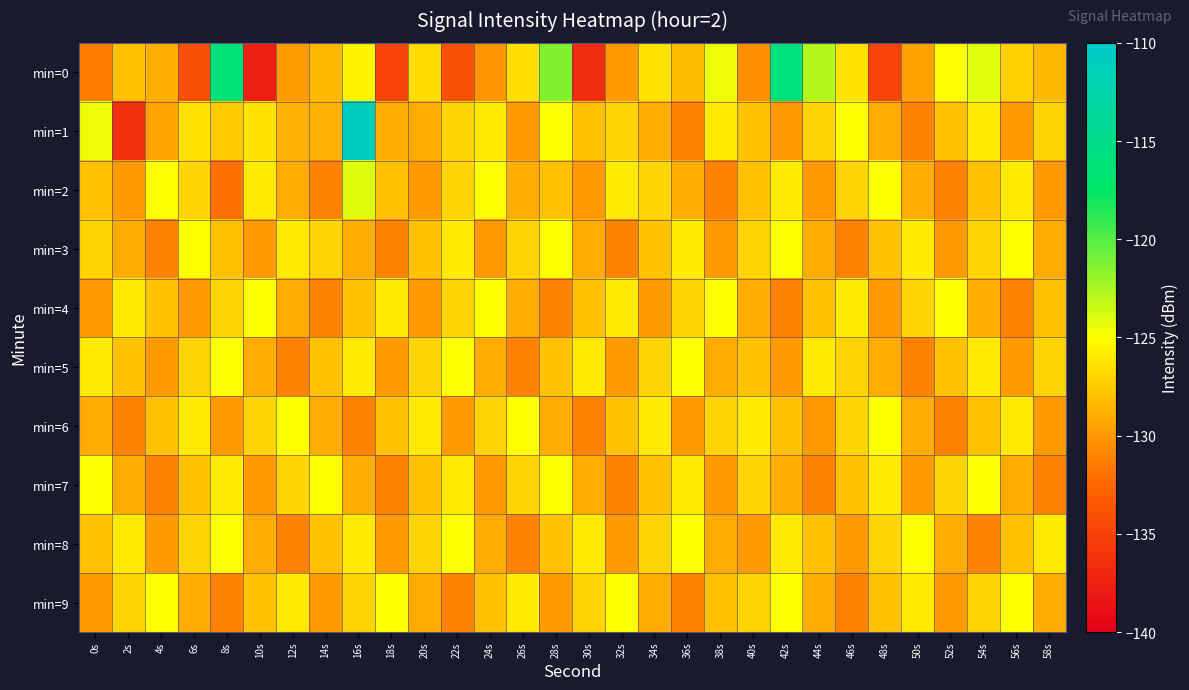

Reading left to right, extract all data points from this chart.

min=0: 0s=-131.3	2s=-128.0	4s=-128.9	6s=-134.2	8s=-116.1	10s=-137.5	12s=-129.7	14s=-128.3	16s=-125.5	18s=-134.9	20s=-126.7	22s=-134.0	24s=-130.1	26s=-126.6	28s=-121.3	30s=-136.8	32s=-129.9	34s=-126.5	36s=-128.3	38s=-124.5	40s=-130.4	42s=-115.9	44s=-122.9	46s=-126.5	48s=-135.0	50s=-129.5	52s=-125.2	54s=-124.1	56s=-127.3	58s=-128.4
min=1: 0s=-124.5	2s=-136.5	4s=-129.4	6s=-126.4	8s=-127.5	10s=-126.4	12s=-128.8	14s=-128.8	16s=-111.0	18s=-129.0	20s=-129.0	22s=-127.0	24s=-126.0	26s=-130.0	28s=-125.0	30s=-128.0	32s=-127.0	34s=-129.0	36s=-131.0	38s=-126.0	40s=-128.0	42s=-130.0	44s=-127.0	46s=-125.0	48s=-129.0	50s=-131.0	52s=-128.0	54s=-126.0	56s=-130.0	58s=-127.0
min=2: 0s=-128.0	2s=-130.0	4s=-125.0	6s=-127.0	8s=-132.0	10s=-126.0	12s=-129.0	14s=-131.0	16s=-124.0	18s=-128.0	20s=-130.0	22s=-127.0	24s=-125.0	26s=-129.0	28s=-128.0	30s=-130.0	32s=-126.0	34s=-127.0	36s=-129.0	38s=-131.0	40s=-128.0	42s=-126.0	44s=-130.0	46s=-127.0	48s=-125.0	50s=-129.0	52s=-131.0	54s=-128.0	56s=-126.0	58s=-130.0
min=3: 0s=-127.0	2s=-129.0	4s=-131.0	6s=-125.0	8s=-128.0	10s=-130.0	12s=-126.0	14s=-127.0	16s=-129.0	18s=-131.0	20s=-128.0	22s=-126.0	24s=-130.0	26s=-127.0	28s=-125.0	30s=-129.0	32s=-131.0	34s=-128.0	36s=-126.0	38s=-130.0	40s=-127.0	42s=-125.0	44s=-129.0	46s=-131.0	48s=-128.0	50s=-126.0	52s=-130.0	54s=-127.0	56s=-125.0	58s=-129.0
min=4: 0s=-130.0	2s=-126.0	4s=-128.0	6s=-130.0	8s=-127.0	10s=-125.0	12s=-129.0	14s=-131.0	16s=-128.0	18s=-126.0	20s=-130.0	22s=-127.0	24s=-125.0	26s=-129.0	28s=-131.0	30s=-128.0	32s=-126.0	34s=-130.0	36s=-127.0	38s=-125.0	40s=-129.0	42s=-131.0	44s=-128.0	46s=-126.0	48s=-130.0	50s=-127.0	52s=-125.0	54s=-129.0	56s=-131.0	58s=-128.0
min=5: 0s=-126.0	2s=-128.0	4s=-130.0	6s=-127.0	8s=-125.0	10s=-129.0	12s=-131.0	14s=-128.0	16s=-126.0	18s=-130.0	20s=-127.0	22s=-125.0	24s=-129.0	26s=-131.0	28s=-128.0	30s=-126.0	32s=-130.0	34s=-127.0	36s=-125.0	38s=-129.0	40s=-128.0	42s=-130.0	44s=-126.0	46s=-127.0	48s=-129.0	50s=-131.0	52s=-128.0	54s=-126.0	56s=-130.0	58s=-127.0
min=6: 0s=-129.0	2s=-131.0	4s=-128.0	6s=-126.0	8s=-130.0	10s=-127.0	12s=-125.0	14s=-129.0	16s=-131.0	18s=-128.0	20s=-126.0	22s=-130.0	24s=-127.0	26s=-125.0	28s=-129.0	30s=-131.0	32s=-128.0	34s=-126.0	36s=-130.0	38s=-127.0	40s=-126.0	42s=-128.0	44s=-130.0	46s=-127.0	48s=-125.0	50s=-129.0	52s=-131.0	54s=-128.0	56s=-126.0	58s=-130.0
min=7: 0s=-125.0	2s=-129.0	4s=-131.0	6s=-128.0	8s=-126.0	10s=-130.0	12s=-127.0	14s=-125.0	16s=-129.0	18s=-131.0	20s=-128.0	22s=-126.0	24s=-130.0	26s=-127.0	28s=-125.0	30s=-129.0	32s=-131.0	34s=-128.0	36s=-126.0	38s=-130.0	40s=-127.0	42s=-129.0	44s=-131.0	46s=-128.0	48s=-126.0	50s=-130.0	52s=-127.0	54s=-125.0	56s=-129.0	58s=-131.0
min=8: 0s=-128.0	2s=-126.0	4s=-130.0	6s=-127.0	8s=-125.0	10s=-129.0	12s=-131.0	14s=-128.0	16s=-126.0	18s=-130.0	20s=-127.0	22s=-125.0	24s=-129.0	26s=-131.0	28s=-128.0	30s=-126.0	32s=-130.0	34s=-127.0	36s=-125.0	38s=-129.0	40s=-130.0	42s=-126.0	44s=-128.0	46s=-130.0	48s=-127.0	50s=-125.0	52s=-129.0	54s=-131.0	56s=-128.0	58s=-126.0
min=9: 0s=-130.0	2s=-127.0	4s=-125.0	6s=-129.0	8s=-131.0	10s=-128.0	12s=-126.0	14s=-130.0	16s=-127.0	18s=-125.0	20s=-129.0	22s=-131.0	24s=-128.0	26s=-126.0	28s=-130.0	30s=-127.0	32s=-125.0	34s=-129.0	36s=-131.0	38s=-128.0	40s=-127.0	42s=-125.0	44s=-129.0	46s=-131.0	48s=-128.0	50s=-126.0	52s=-130.0	54s=-127.0	56s=-125.0	58s=-129.0